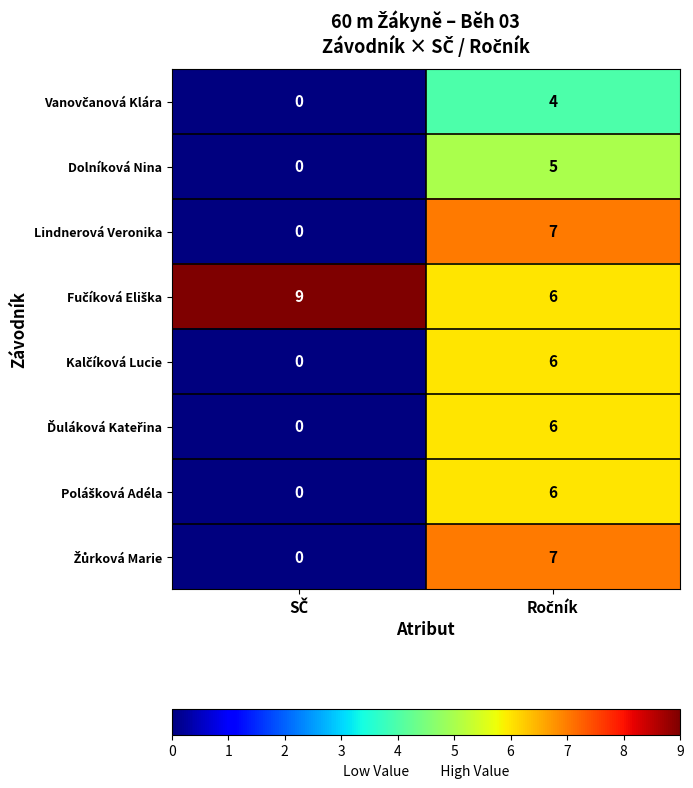

What is the maximum value shown in the chart?

9